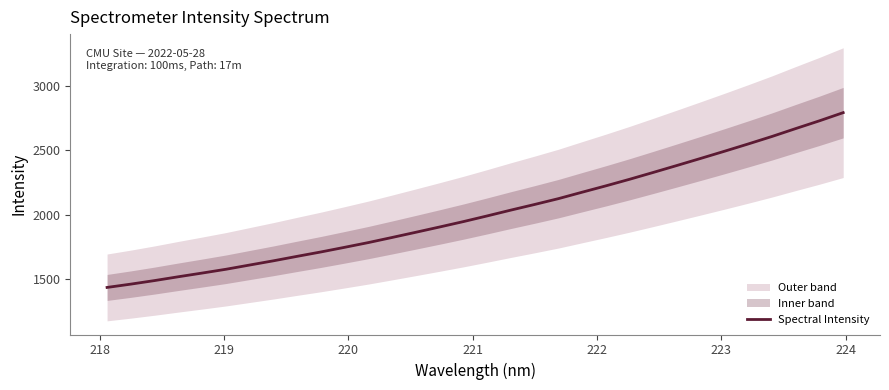

What is the highest value of the Spectral Intensity series?

2792.5